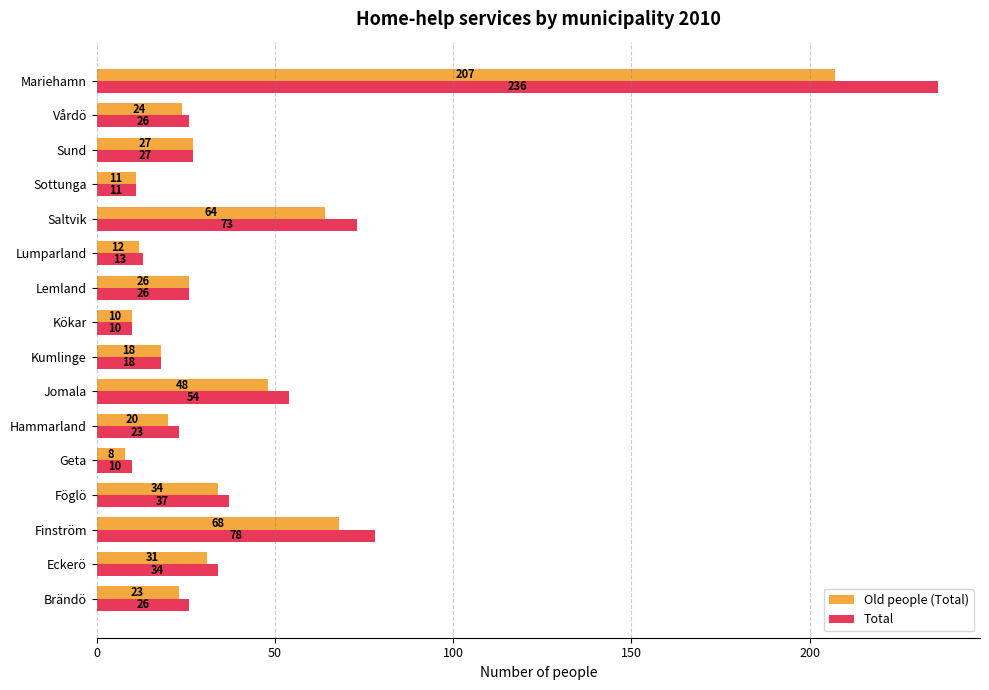

Read the Total value at Mariehamn, to the nearest 5.

235